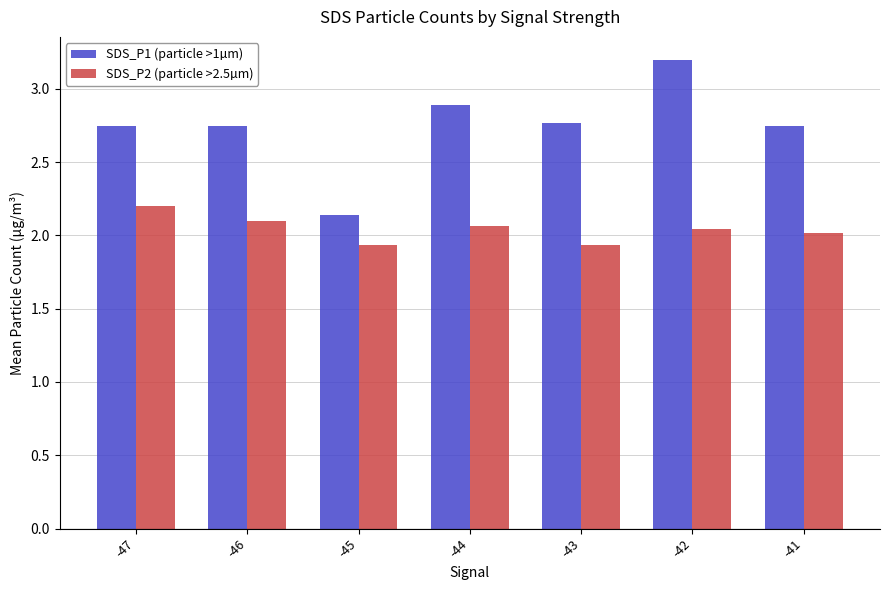

Which category has the highest value in the SDS_P1 (particle >1µm) series?

-42